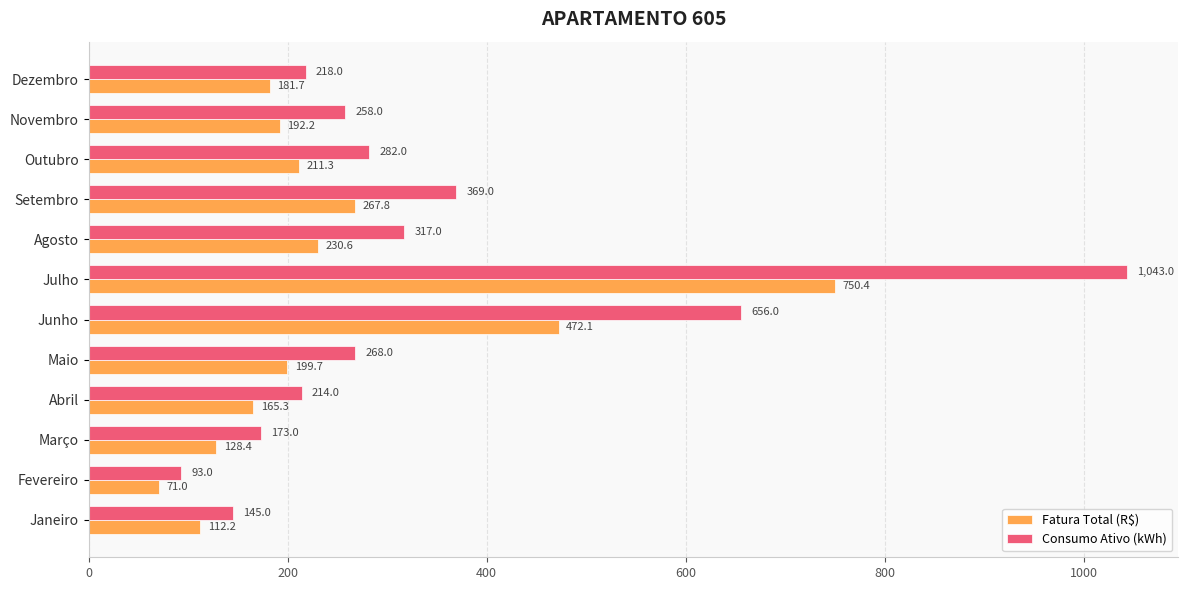

What is the sum of the Consumo Ativo (kWh) values at Agosto and Novembro?

575.0